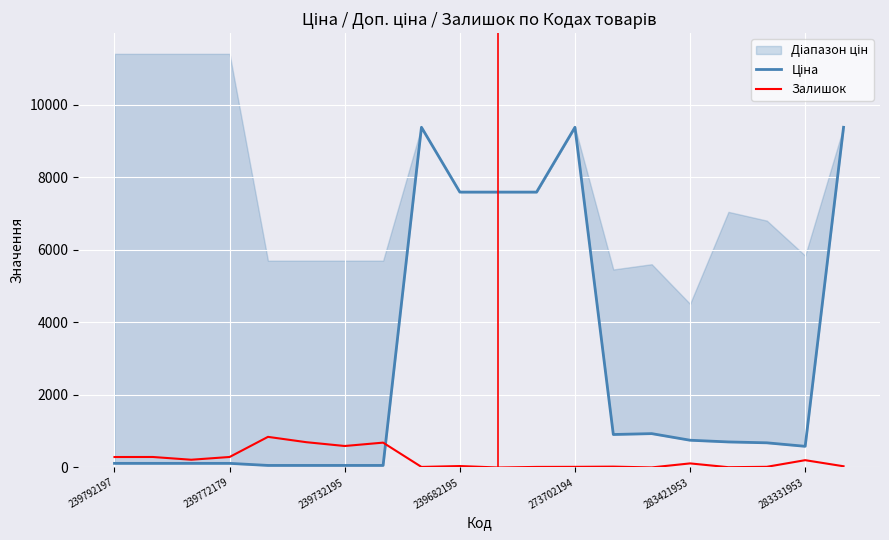

What is the sum of all Ціна values?

56193.7